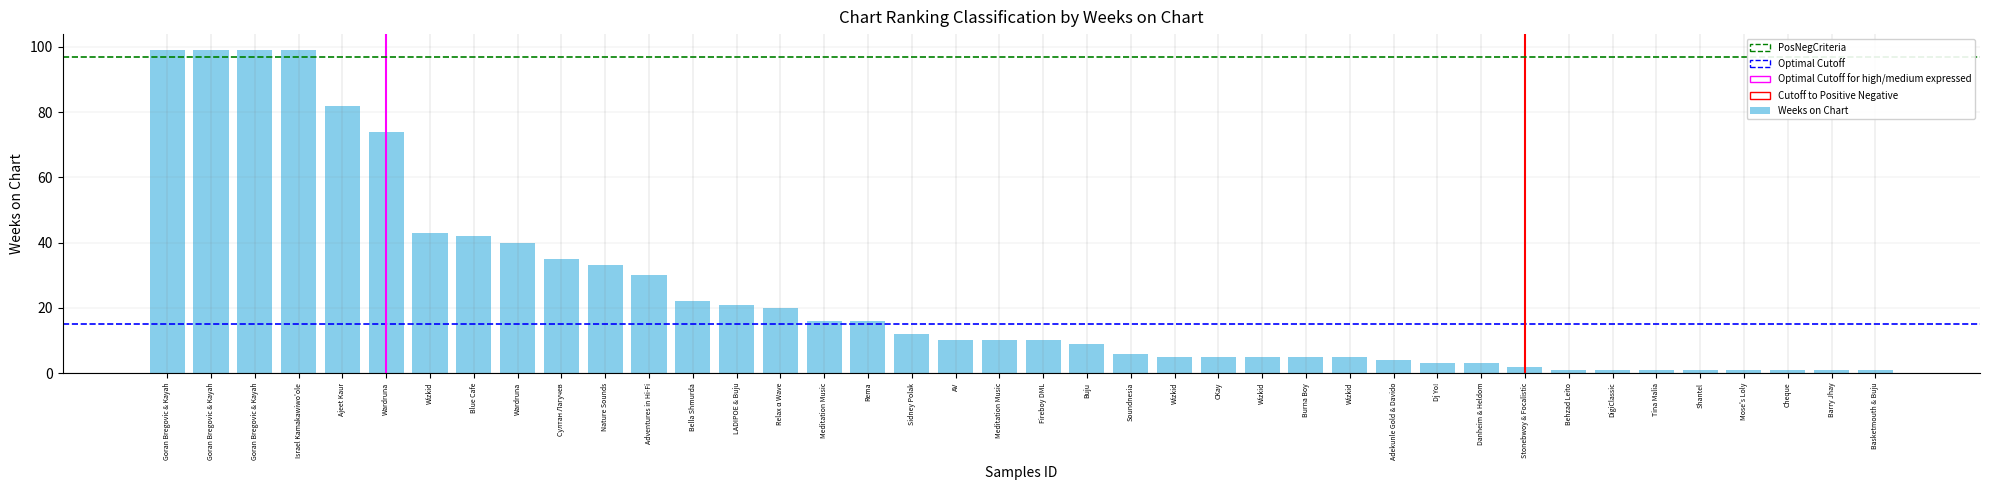

Are the bars horizontal?

No